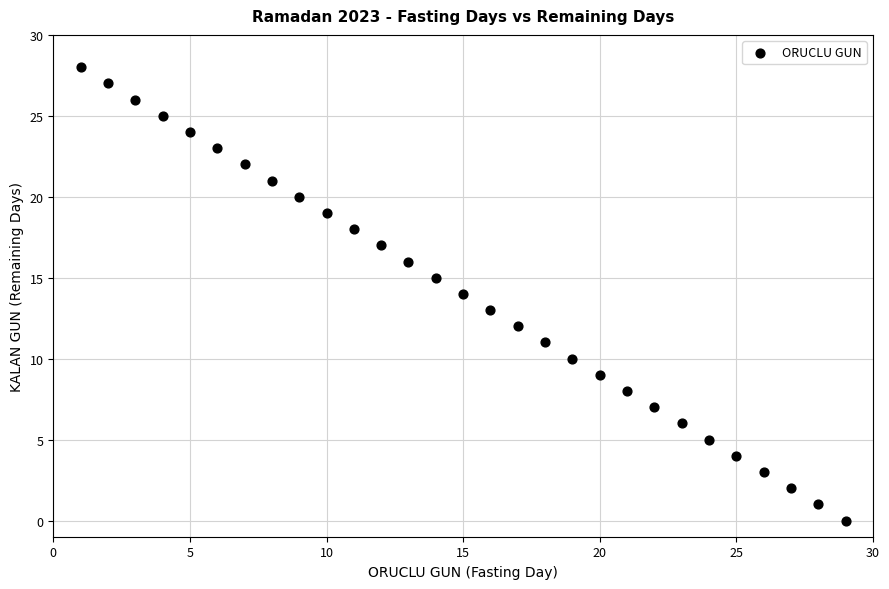

What is the range of Y values (max minus min)?

28